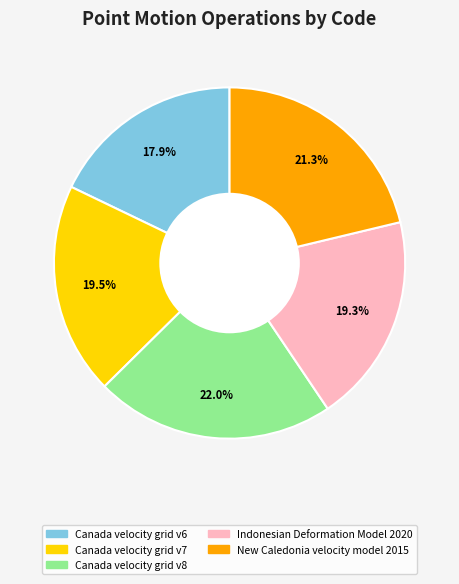

To the nearest percent, what is the combined percentage of Canada velocity grid v7 and Indonesian Deformation Model 2020?

39%